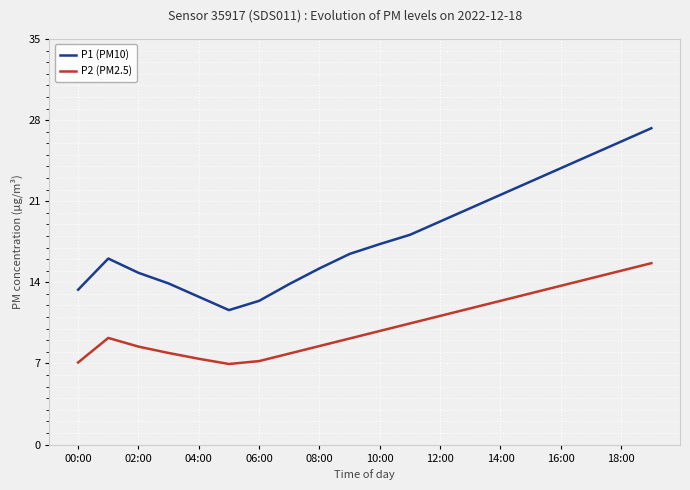

True or false: P1 (PM10) and P2 (PM2.5) intersect in this chart.

False